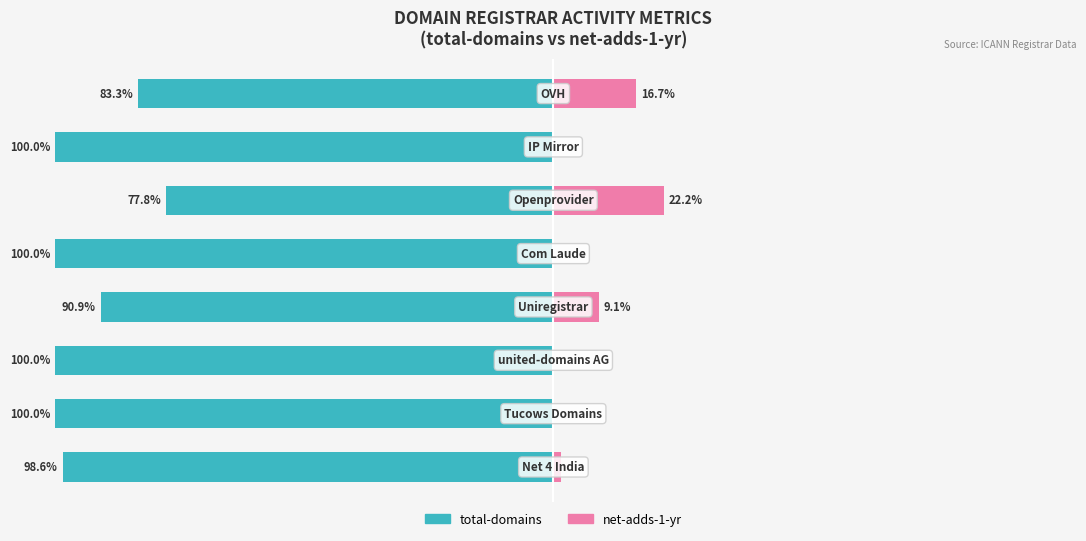

Reading left to right, extract all data points from this chart.

total-domains: -98.6	-100.0	-100.0	-90.9	-100.0	-77.8	-100.0	-83.3
net-adds-1-yr: 1.4	0.0	0.0	9.1	0.0	22.2	0.0	16.7